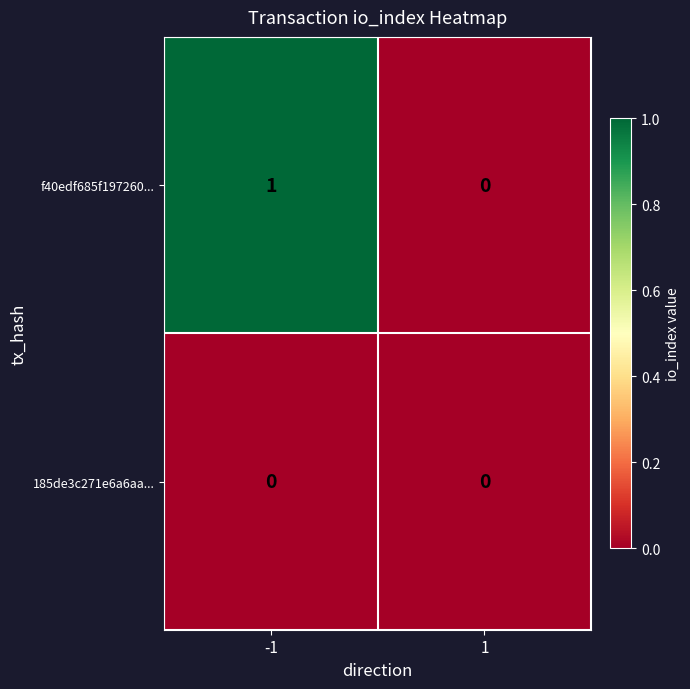

Which series has the largest total across all categories?

f40edf685f197260...